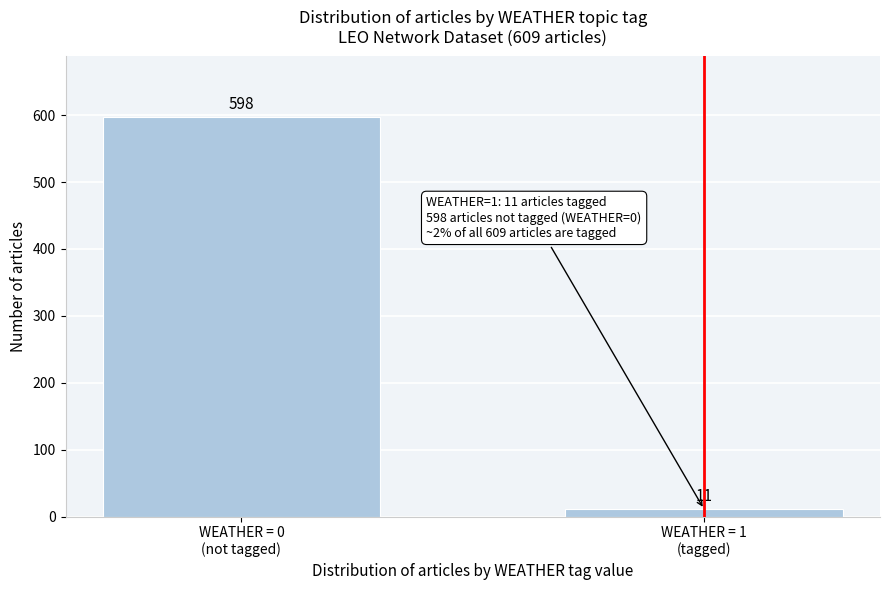

Reading left to right, transcribe all the data shown in this chart.

598	11